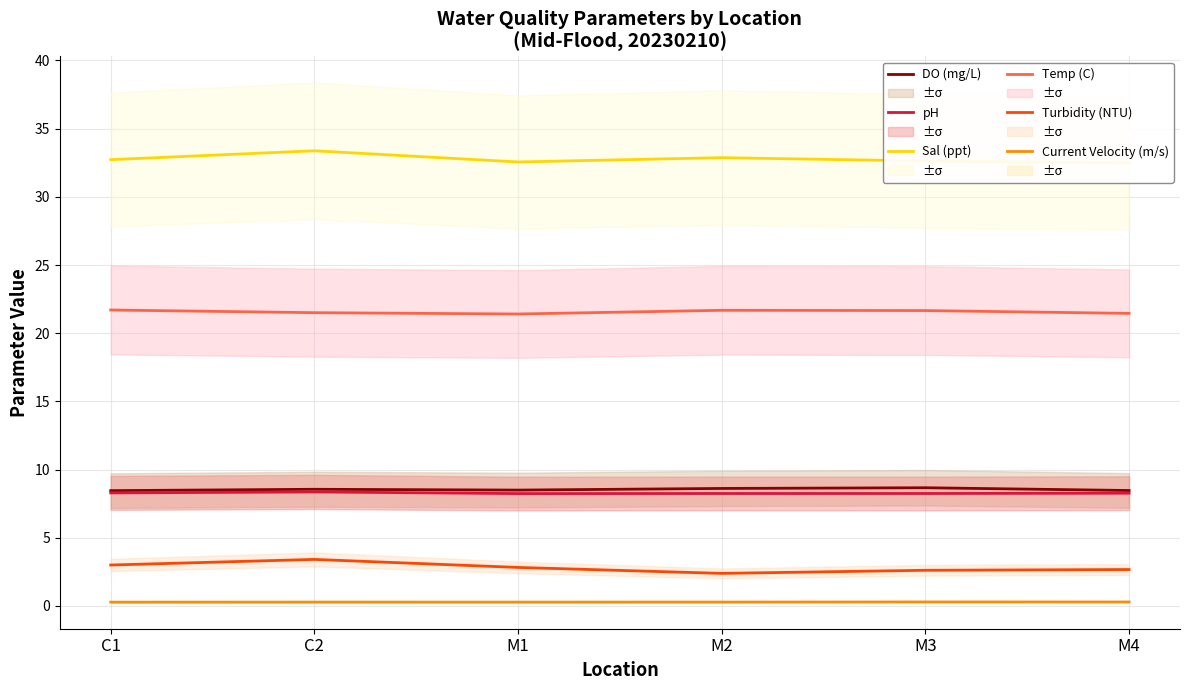

What is the value of the Current Velocity (m/s) point at the 1st from the left?

0.3